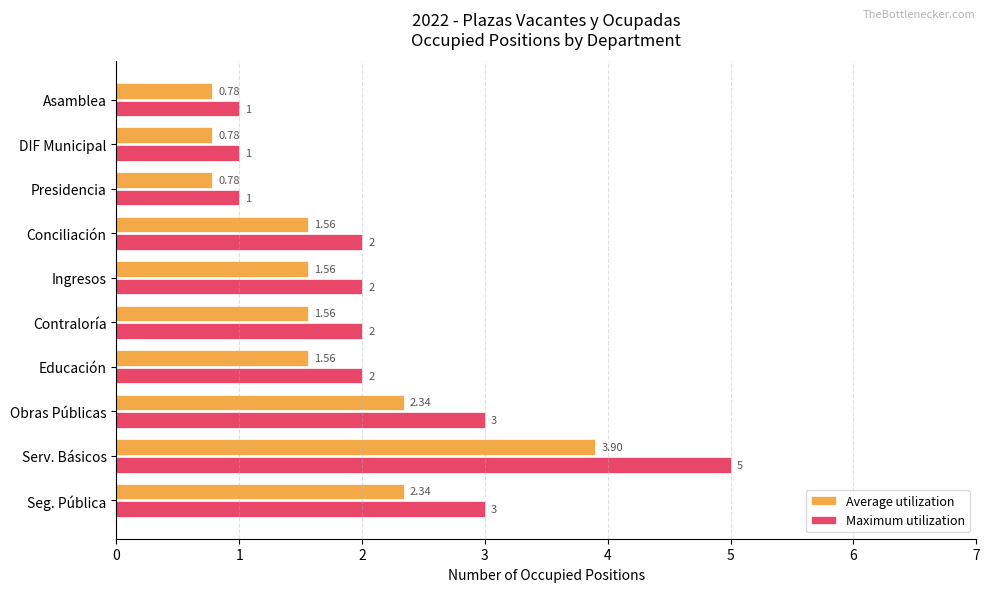

At which category is the sum across all series the highest?

Serv. Básicos